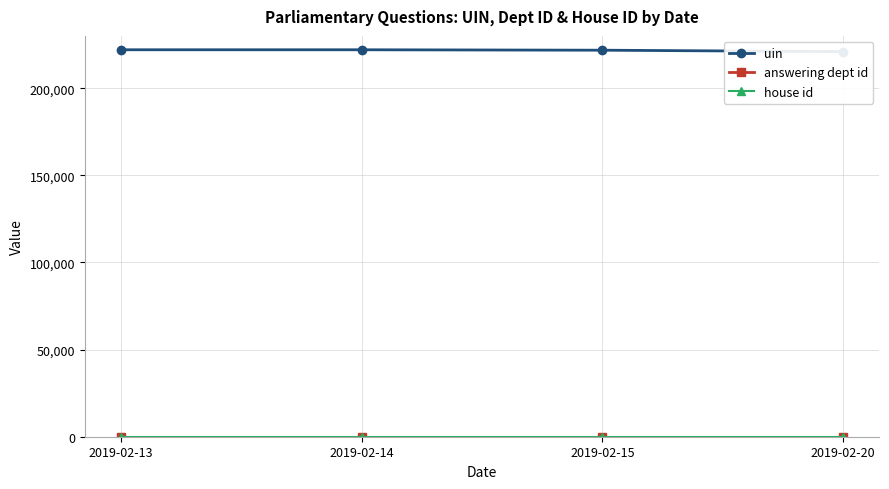

Rank the categories by uin value from highest to lowest.

2019-02-13, 2019-02-14, 2019-02-15, 2019-02-20